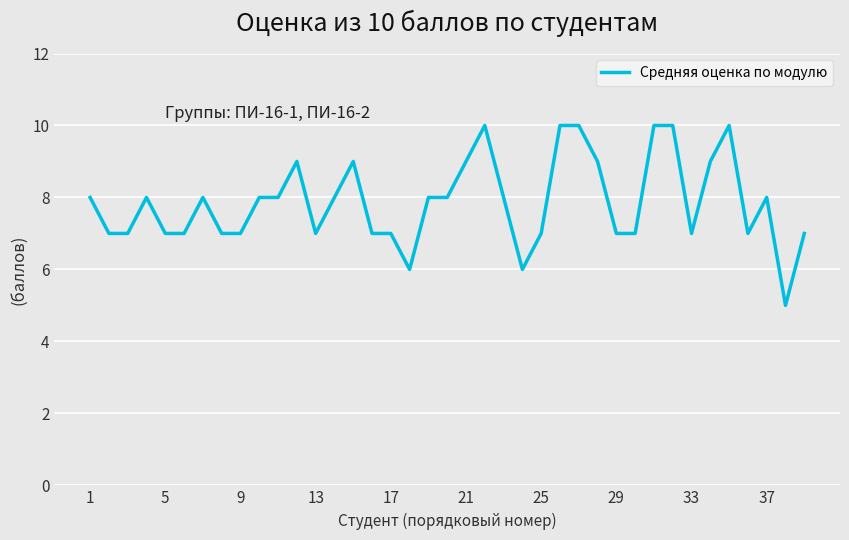

What is the difference between the maximum and second lowest values?

4